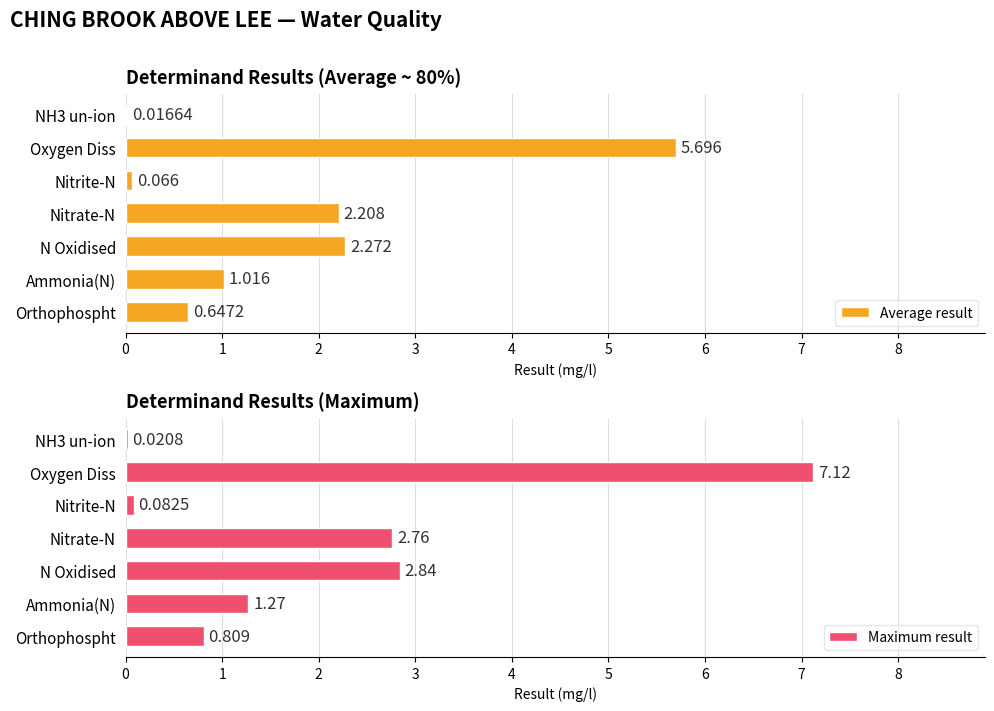

What is the value of the Maximum result bar at the 2nd from the left?

1.3